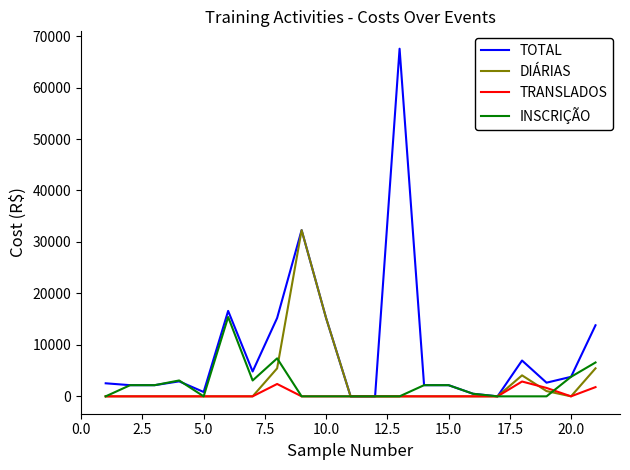

Which series has the largest range (max minus min)?

TOTAL